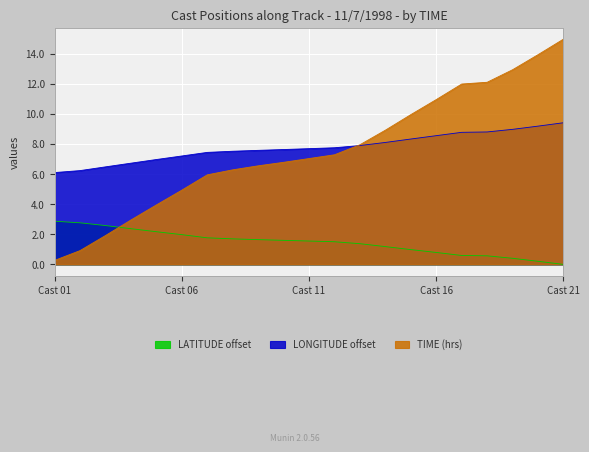

How many distinct data groups are displayed?

3